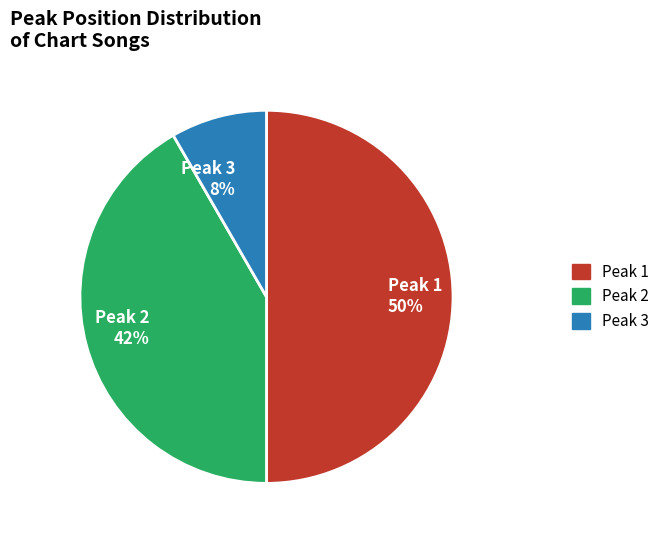

How many segments does this pie chart have?

3